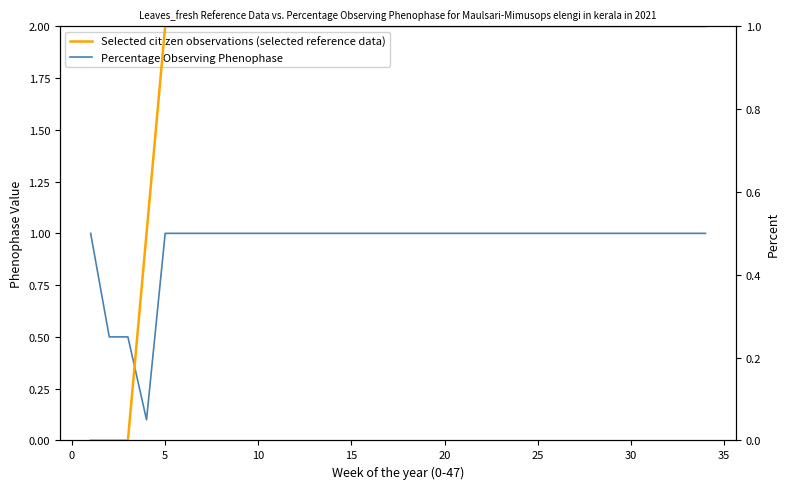

Which series has the largest total across all categories?

Percentage Observing Phenophase